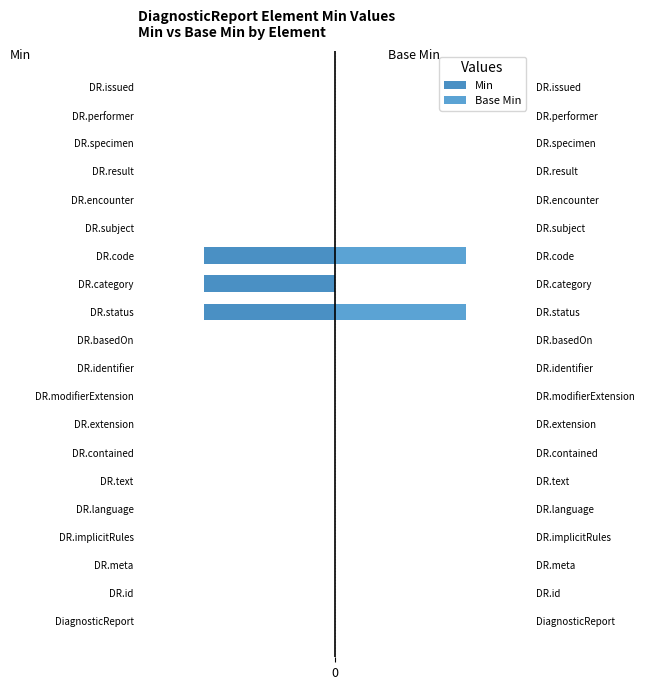

List the labels in order of Min value, smallest first.

DR.status, DR.category, DR.code, DiagnosticReport, DR.id, DR.meta, DR.implicitRules, DR.language, DR.text, DR.contained, DR.extension, DR.modifierExtension, DR.identifier, DR.basedOn, DR.subject, DR.encounter, DR.result, DR.specimen, DR.performer, DR.issued